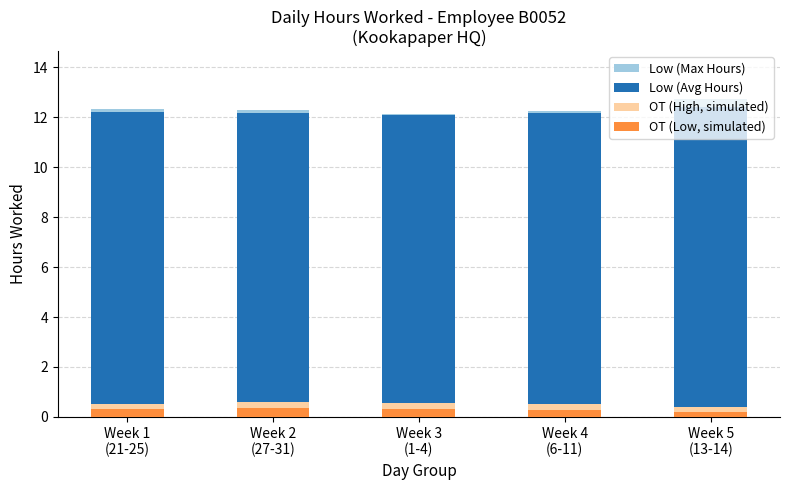

Count the Low (Max Hours) values in the range 12 to 13.

5